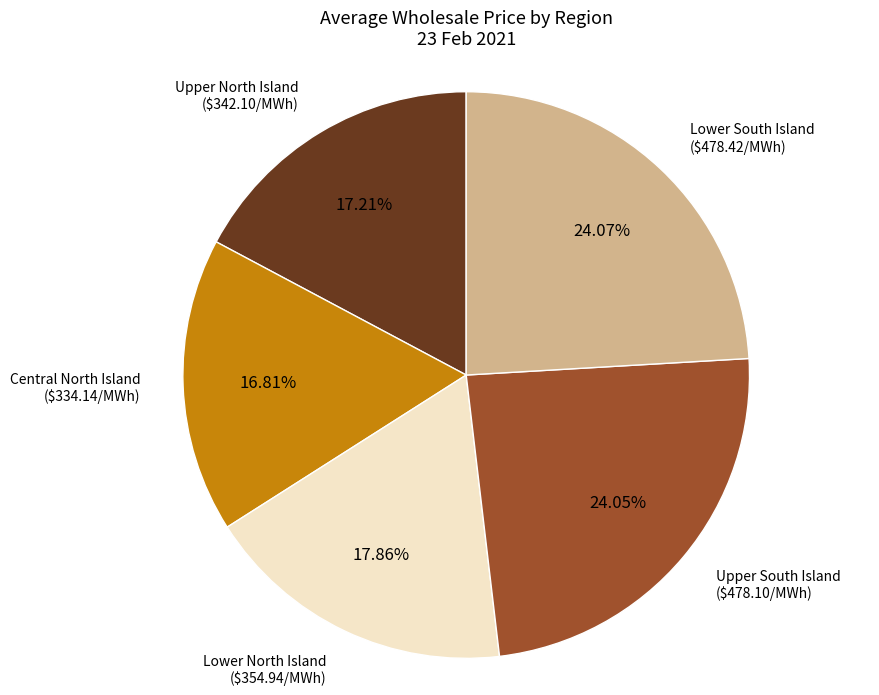

Combined, do Upper North Island and Upper South Island account for over 50%?

No